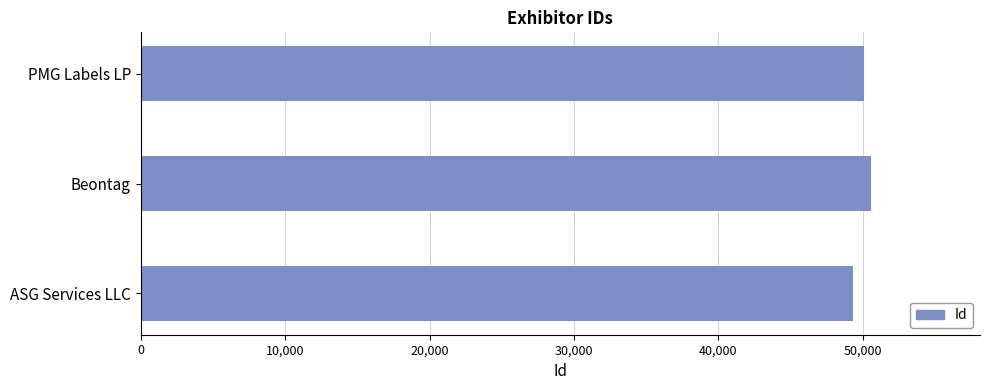

Does the chart contain any negative values?

No